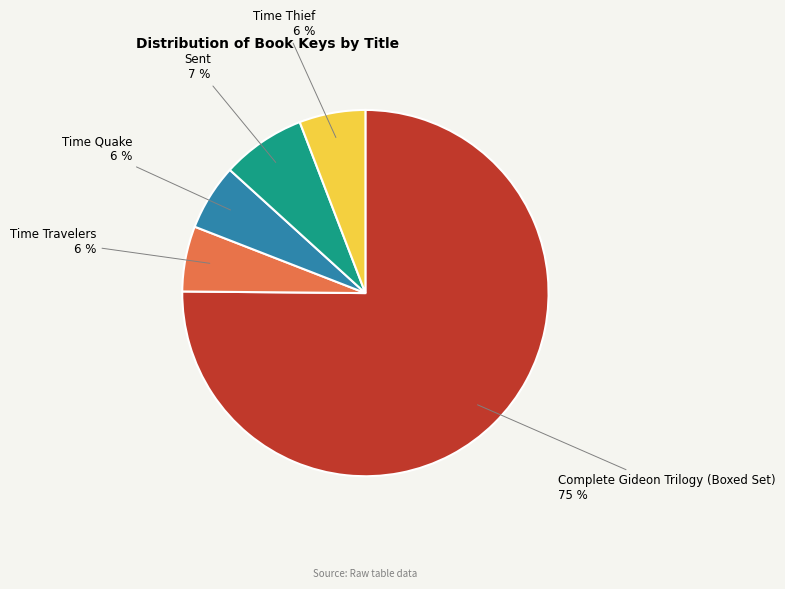

Does Complete Gideon Trilogy (Boxed Set) represent more than half of the total?

Yes